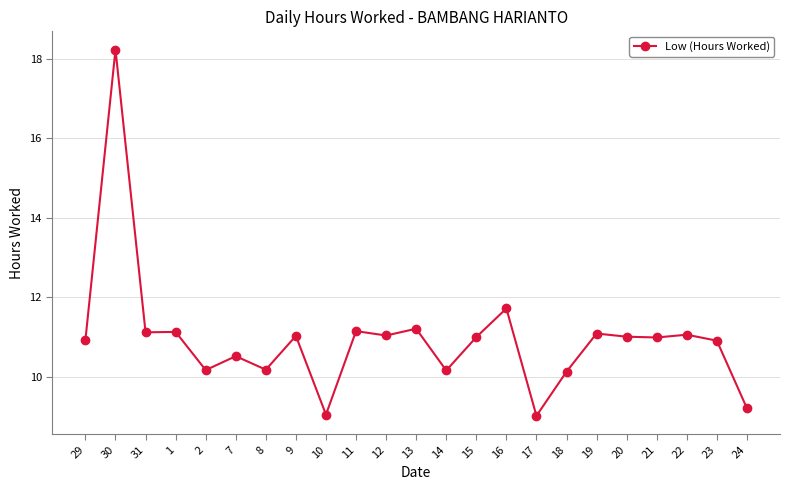

Approximately how many times larger is the value at 20 compared to 10?

1.2